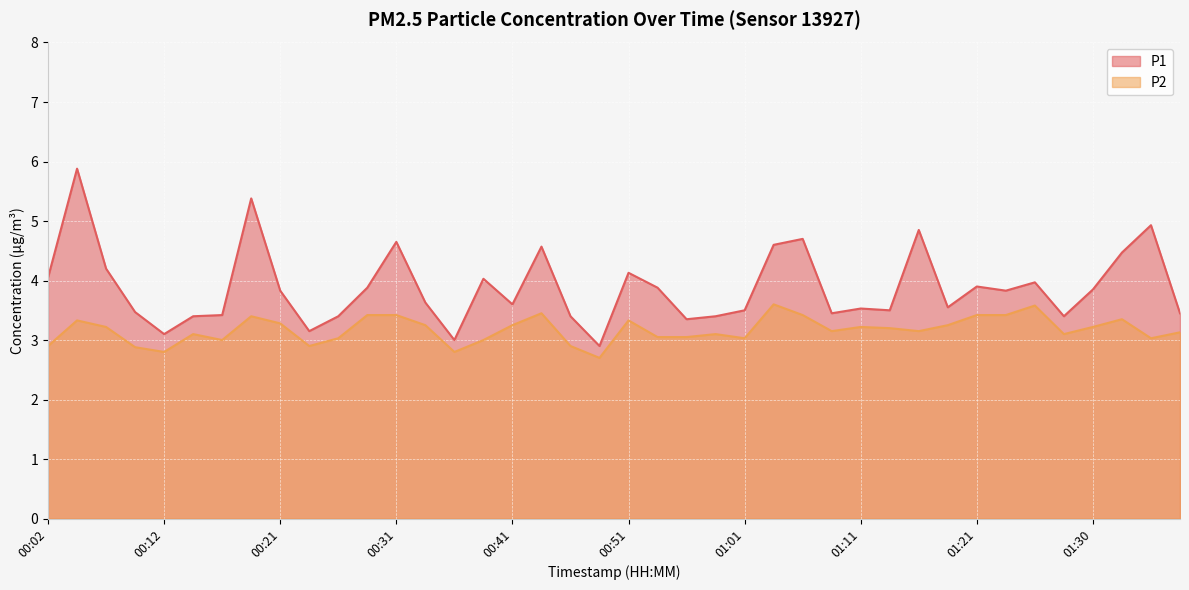

Reading right to left, extract all data points from this chart.

P1: 3.5	4.9	4.5	3.9	3.4	4.0	3.8	3.9	3.5	4.8	3.5	3.5	3.5	4.7	4.6	3.5	3.4	3.4	3.9	4.1	2.9	3.4	4.6	3.6	4.0	3.0	3.6	4.7	3.9	3.4	3.1	3.8	5.4	3.4	3.4	3.1	3.5	4.2	5.9	4.0
P2: 3.1	3.0	3.4	3.2	3.1	3.6	3.4	3.4	3.2	3.1	3.2	3.2	3.1	3.4	3.6	3.0	3.1	3.0	3.0	3.3	2.7	2.9	3.5	3.2	3.0	2.8	3.2	3.4	3.4	3.0	2.9	3.3	3.4	3.0	3.1	2.8	2.9	3.2	3.3	2.9